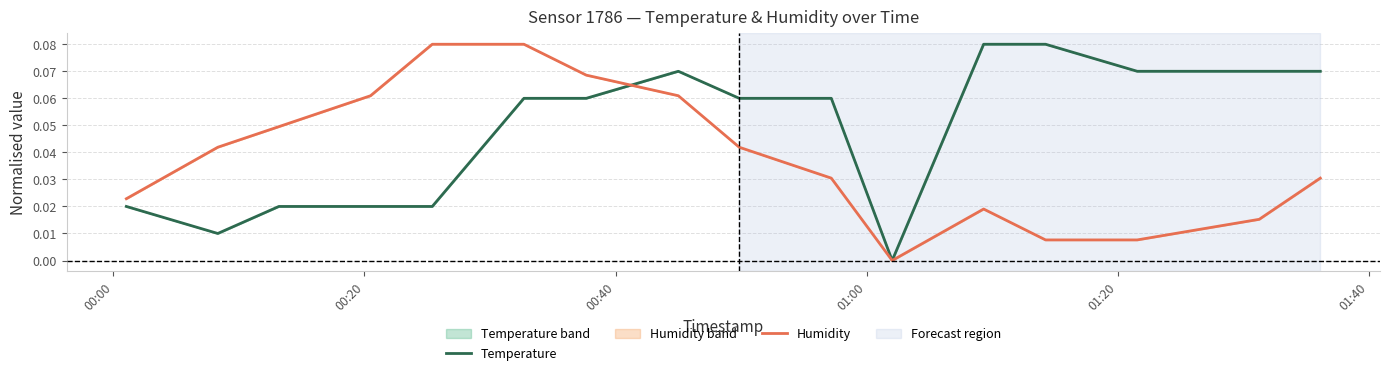

Which series has the largest total across all categories?

Temperature